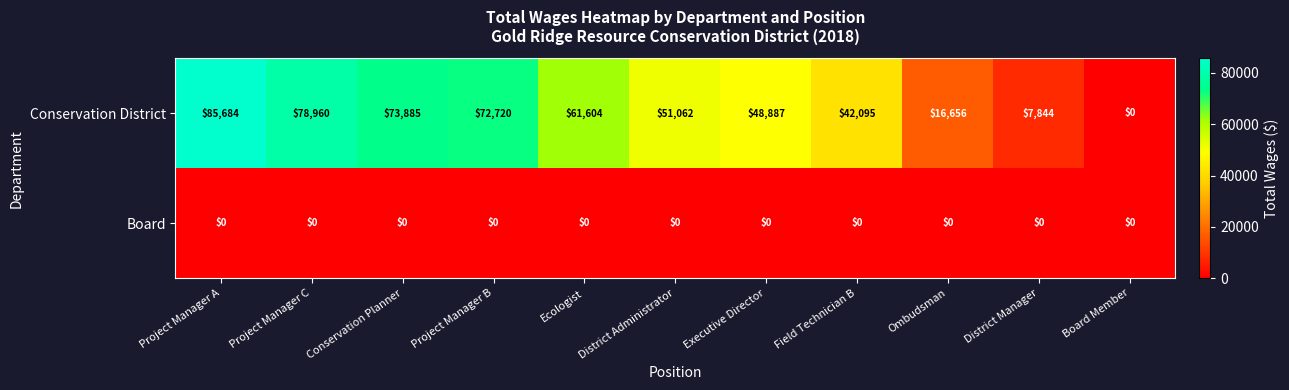

Which category has the highest value across all series?

Project Manager A